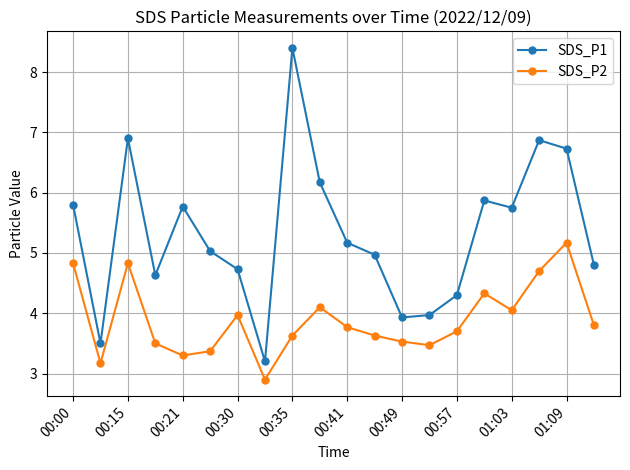

Which series has the widest spread of values?

SDS_P1